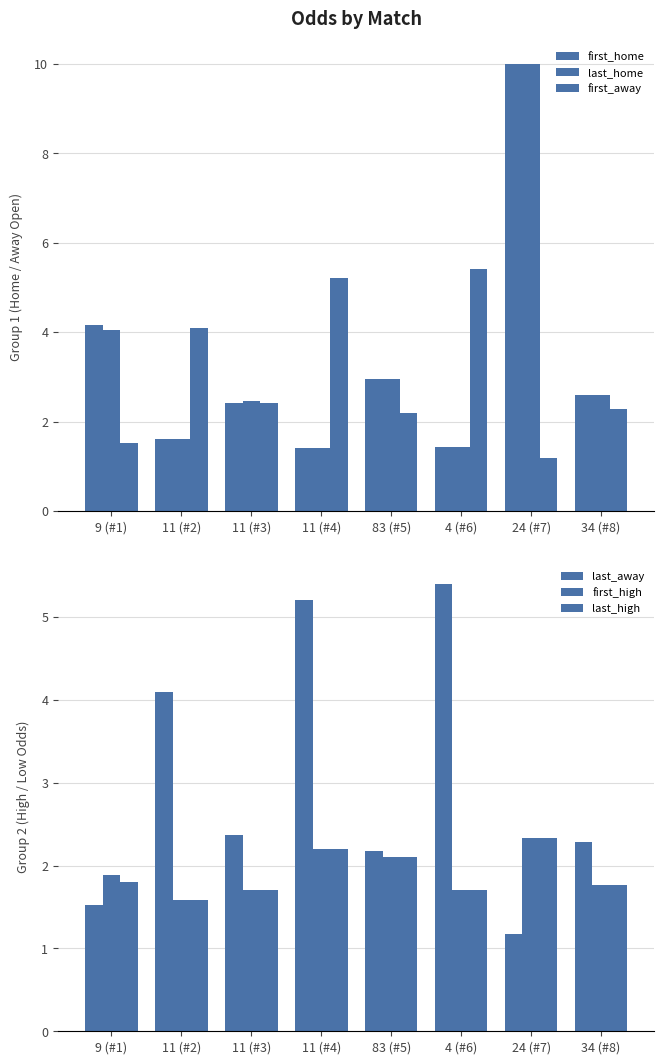

What is the difference between the maximum and minimum values in the last_home series?

8.6